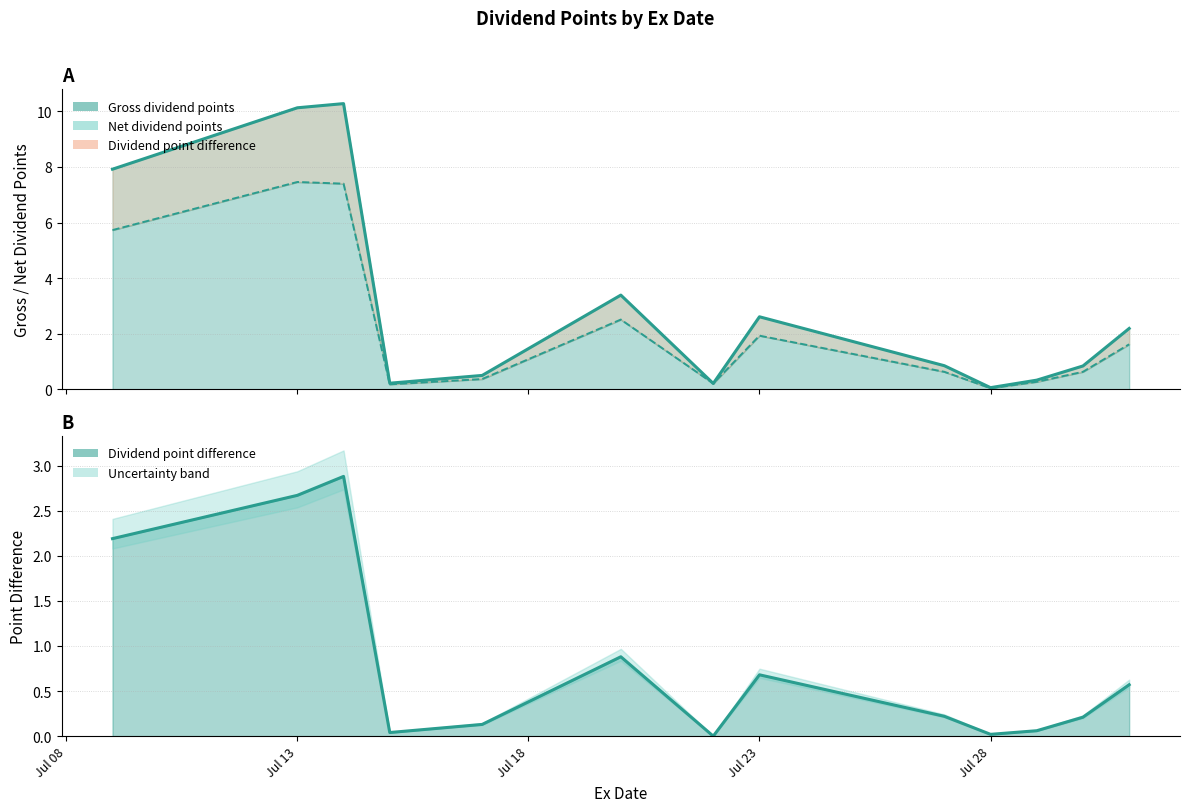

What is the spread (max minus min) of values at Jul 13?

2.7